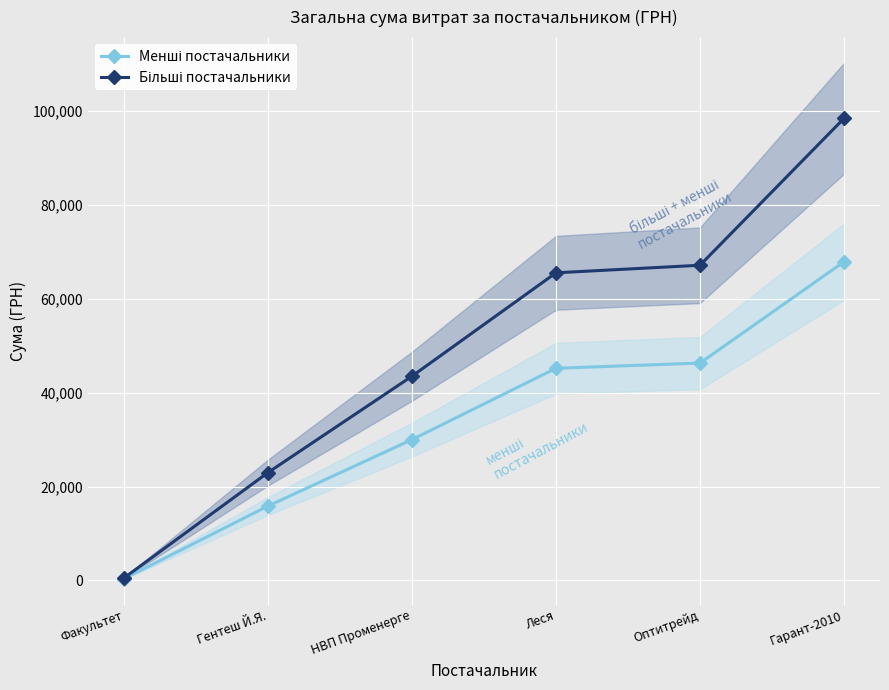

What is the label of the 3rd point from the left?

НВП Променерге